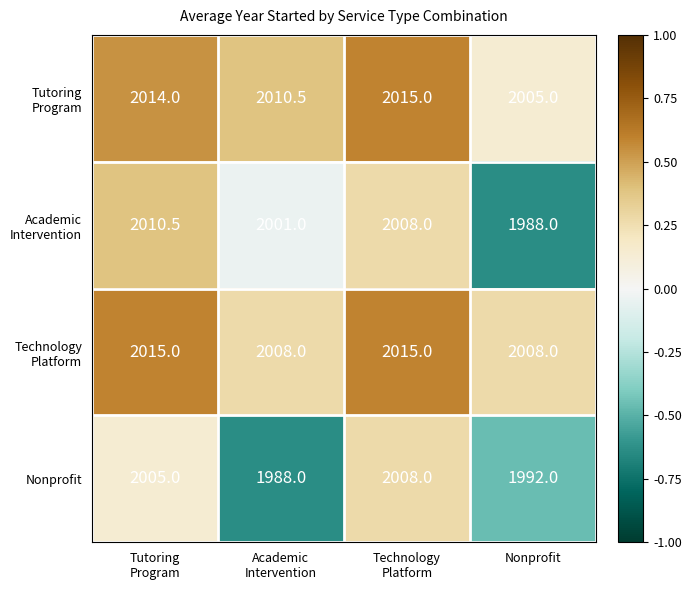

True or false: Nonprofit has a value of 1145.0 at Nonprofit.

False